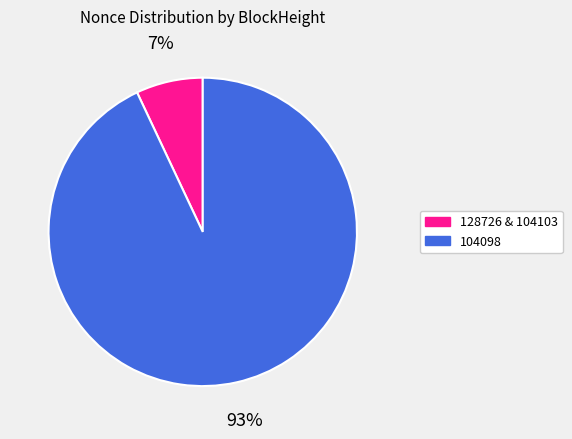

Which category accounts for the majority?

104098